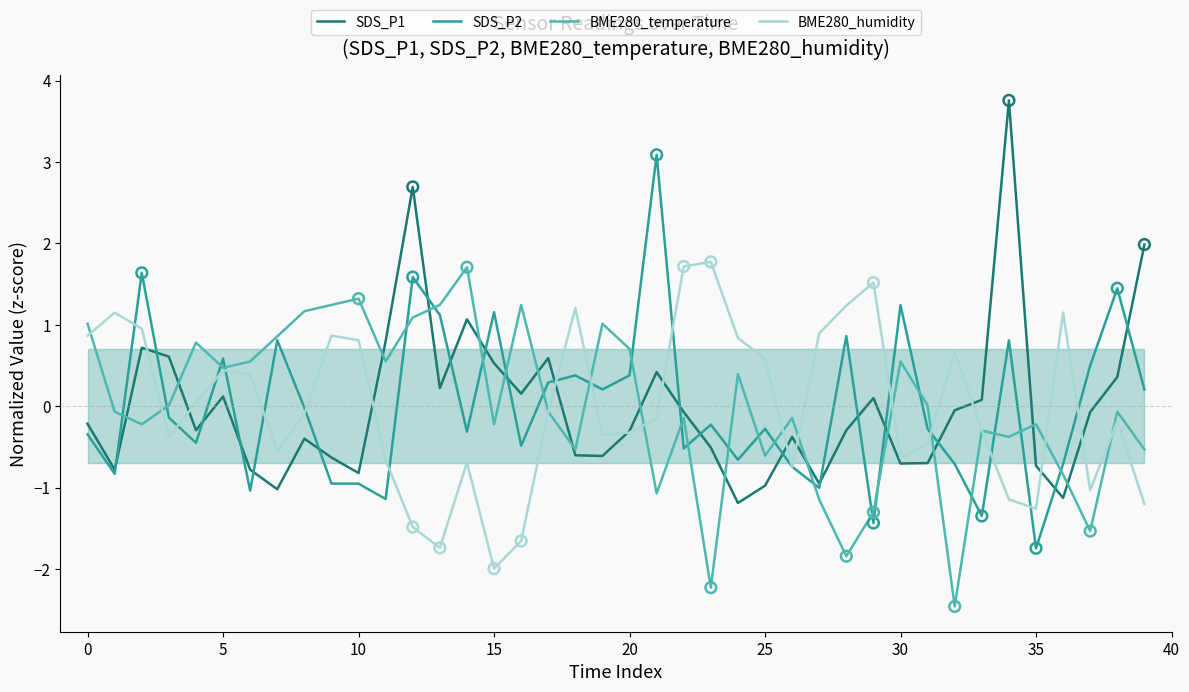

At which category is the sum across all series the highest?

12